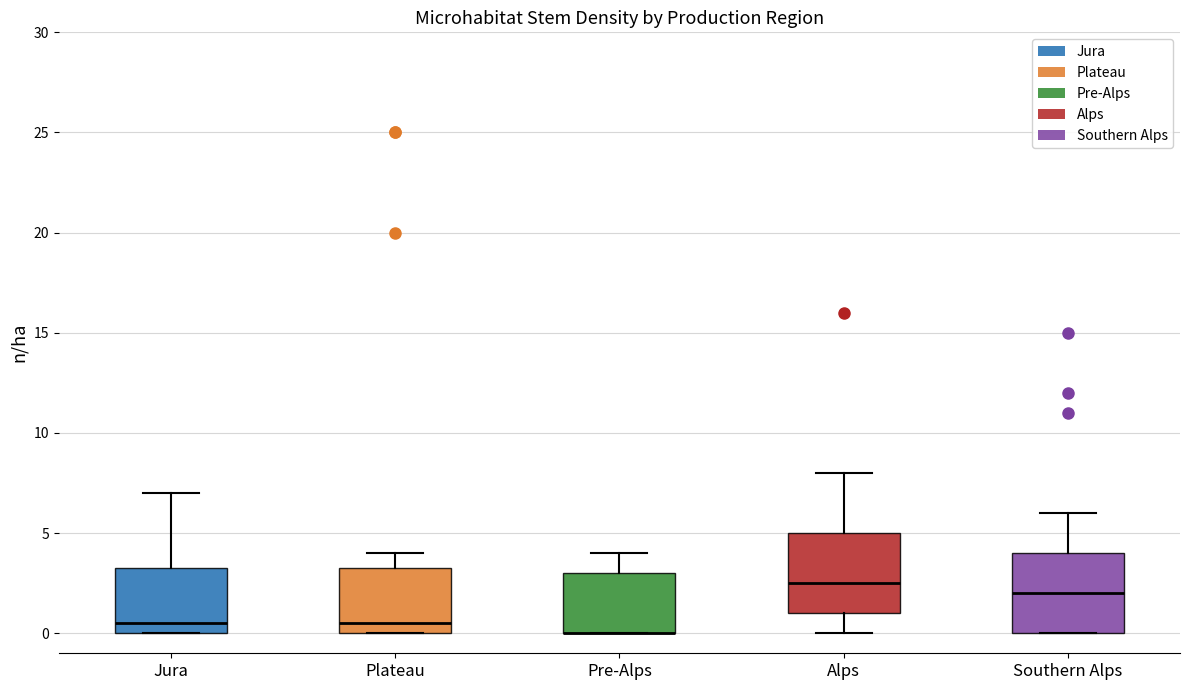

Reading left to right, transcribe this box plot: for each box, give where its median line is, the range the box spans, and where its two whiskers end, as read against the y-axis. The values are not printed on the chart, so give them approximately, as read against the axis.

Jura: median 0.5, box 0.0 to 3.5, whiskers 0.0 to 7.0
Plateau: median 0.5, box 0.0 to 3.5, whiskers 0.0 to 4.0
Pre-Alps: median 0.0 (drawn on the box's lower edge), box 0.0 to 3.0, whiskers 0.0 to 4.0
Alps: median 2.5, box 1.0 to 5.0, whiskers 0.0 to 8.0
Southern Alps: median 2.0, box 0.0 to 4.0, whiskers 0.0 to 6.0